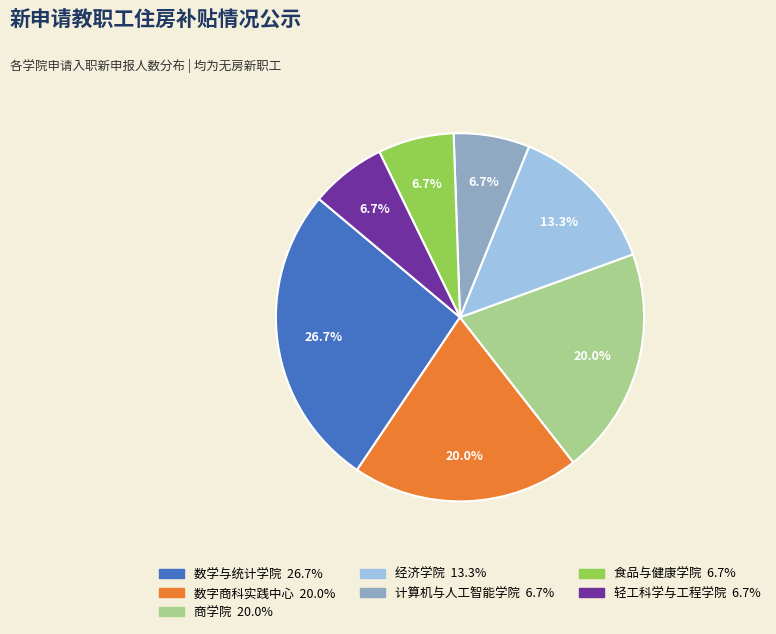

Is 数字商科实践中心 the majority of the pie?

No